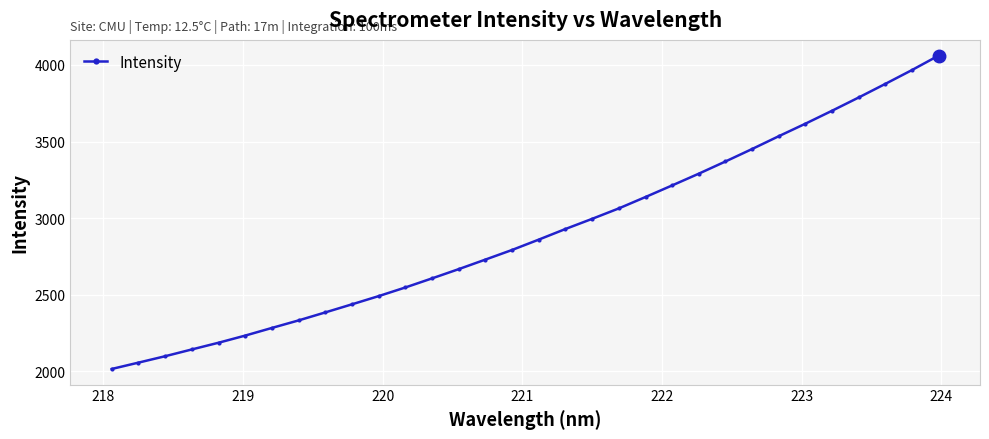

What is the difference between the maximum and second lowest values?

2005.0